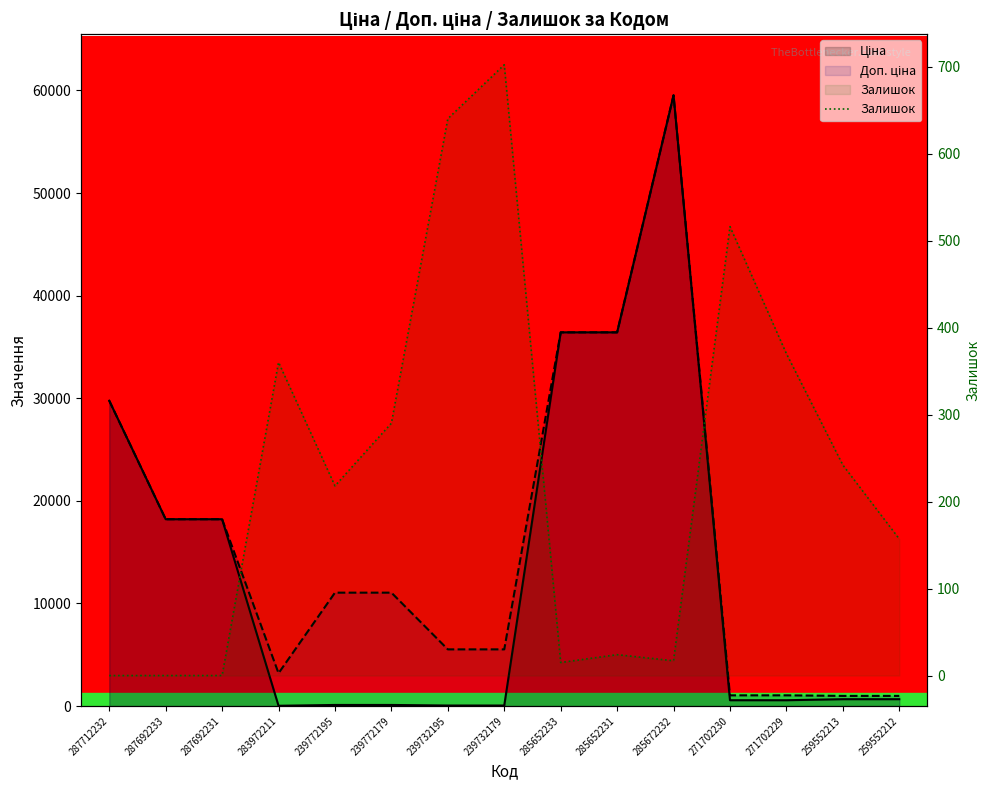

Where is the first local minimum?

239772195